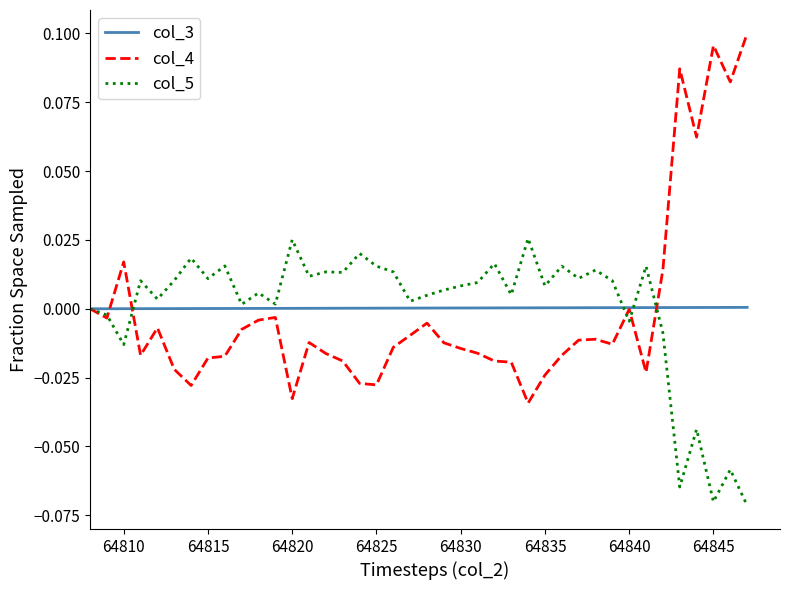

List the series in order of their peak value, highest first.

col_4, col_5, col_3